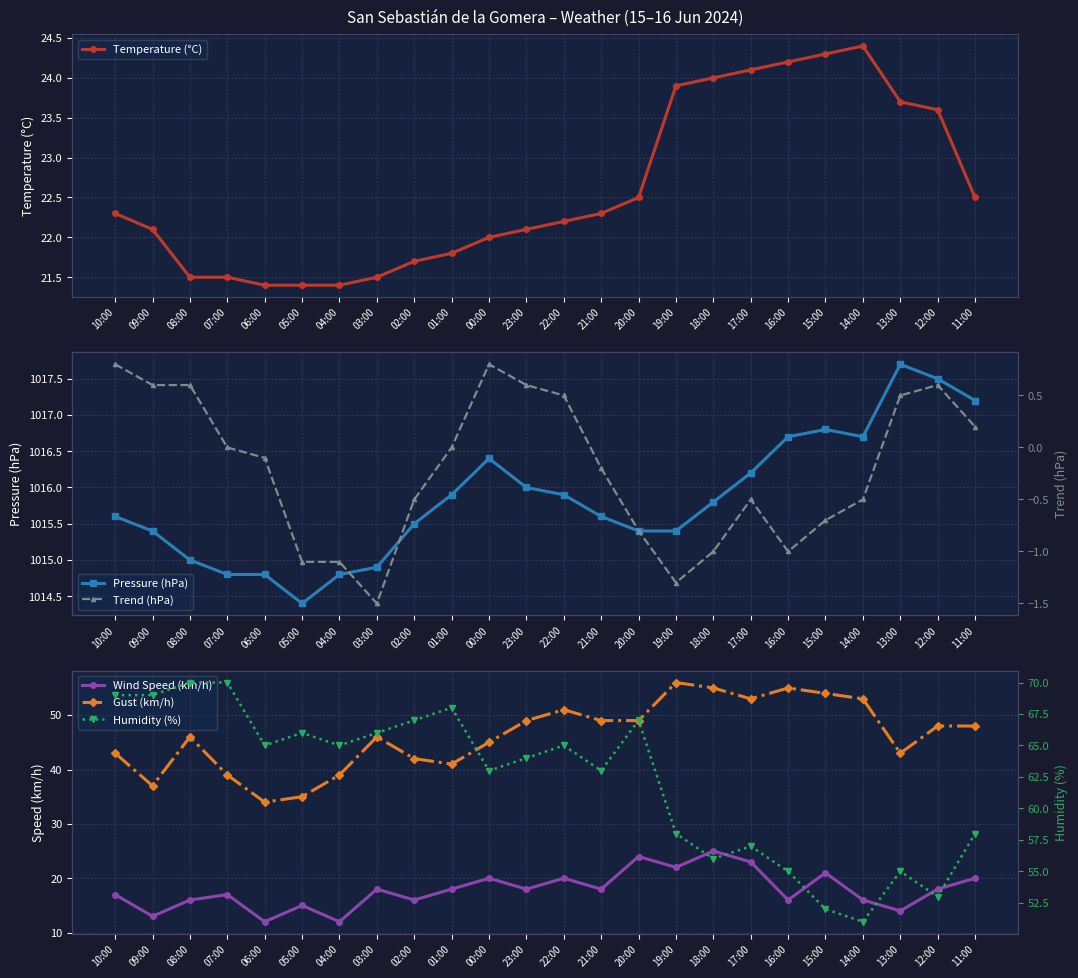

At which label is Pressure (hPa) closest to 1016?

23:00